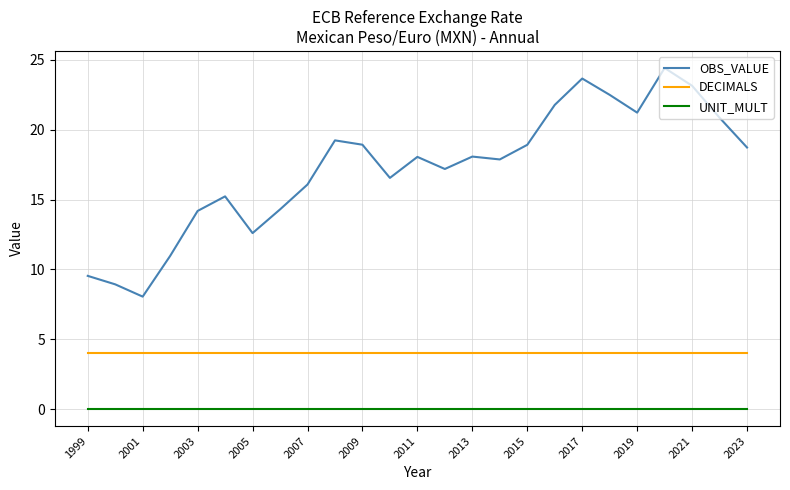

How many lines are shown in the chart?

3